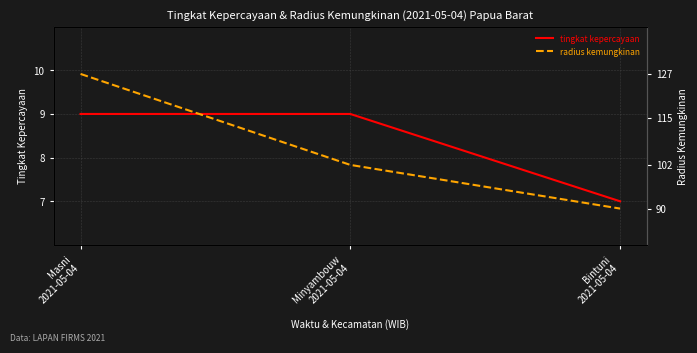

Rank the series at Bintuni
2021-05-04 from highest to lowest value.

radius kemungkinan, tingkat kepercayaan